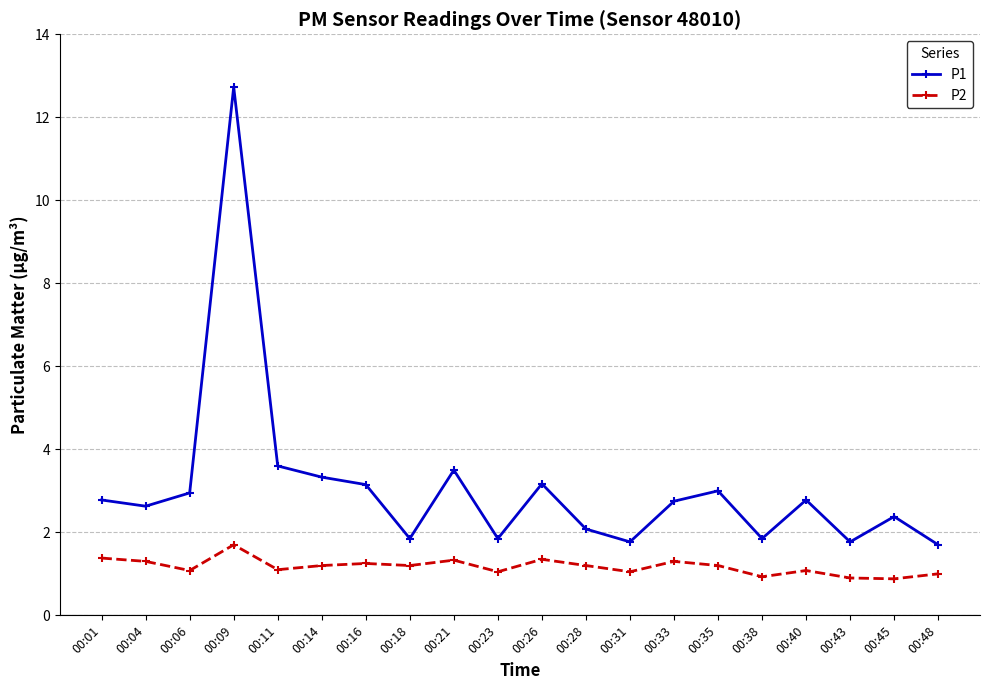

True or false: P1 and P2 intersect in this chart.

False